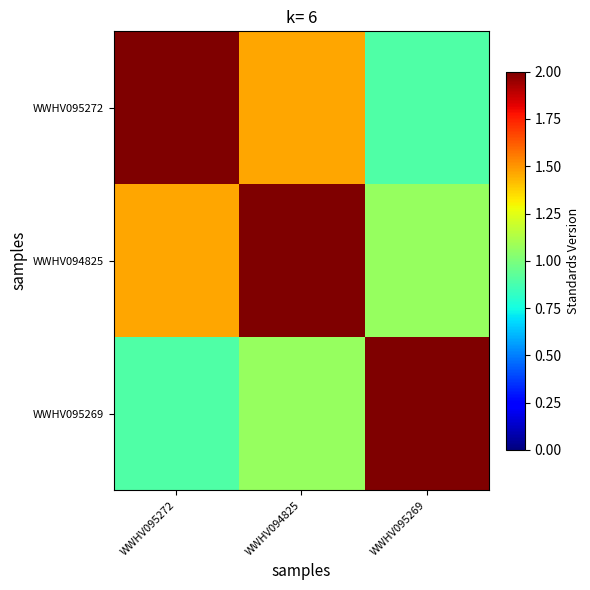

Rank the series by their average value, from highest to lowest.

WWHV094825, WWHV095272, WWHV095269